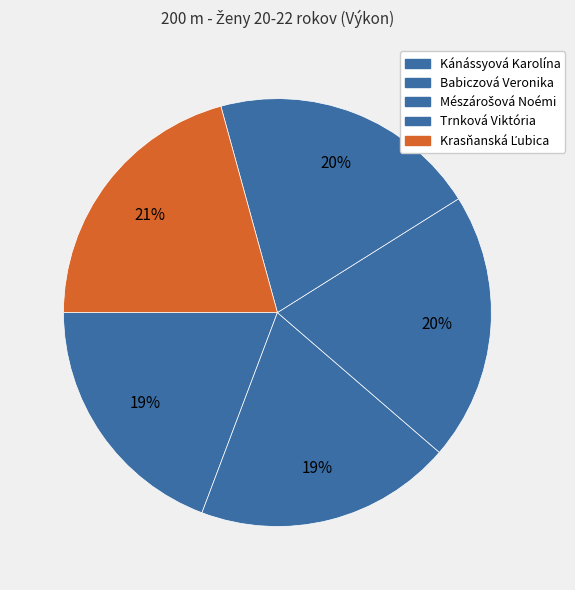

Is it true that Kánássyová Karolína is 6% of the pie?

False